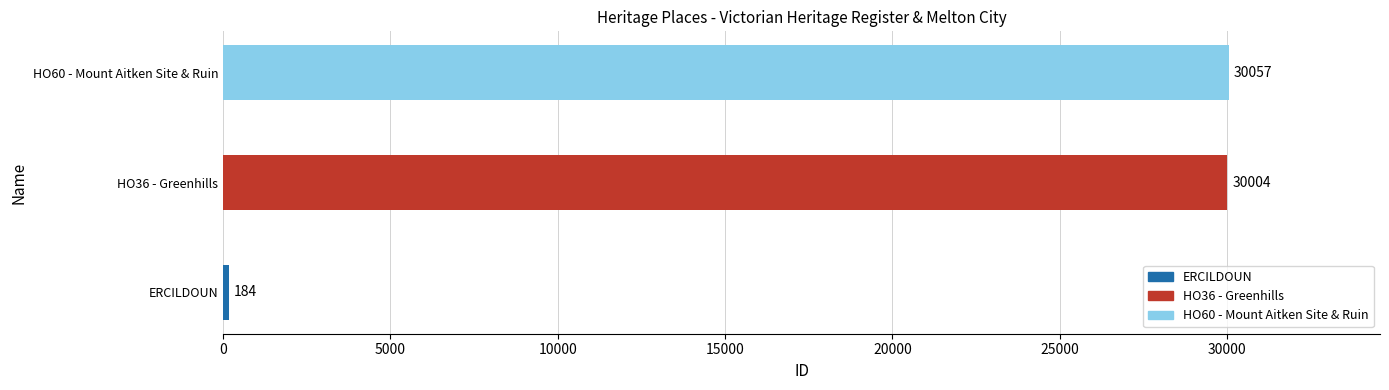

Reading bottom to top, what are all the values shown in this chart?

184	30004	30057